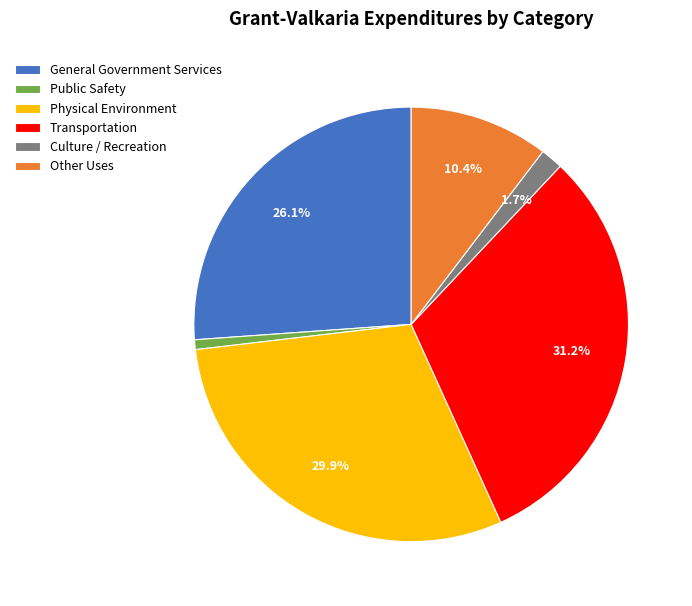

True or false: Other Uses accounts for 10% of the total.

True